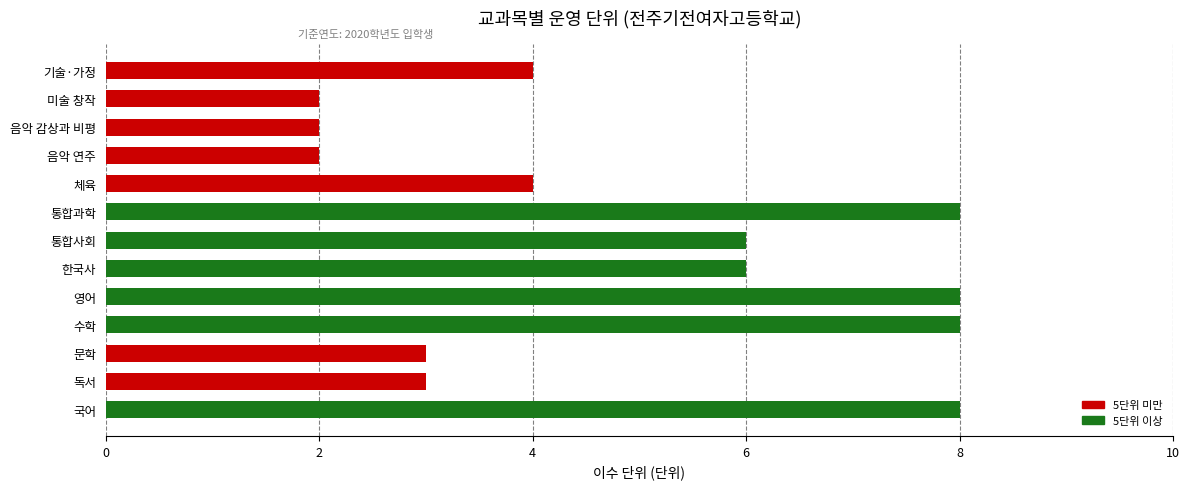

What is the average value?

5